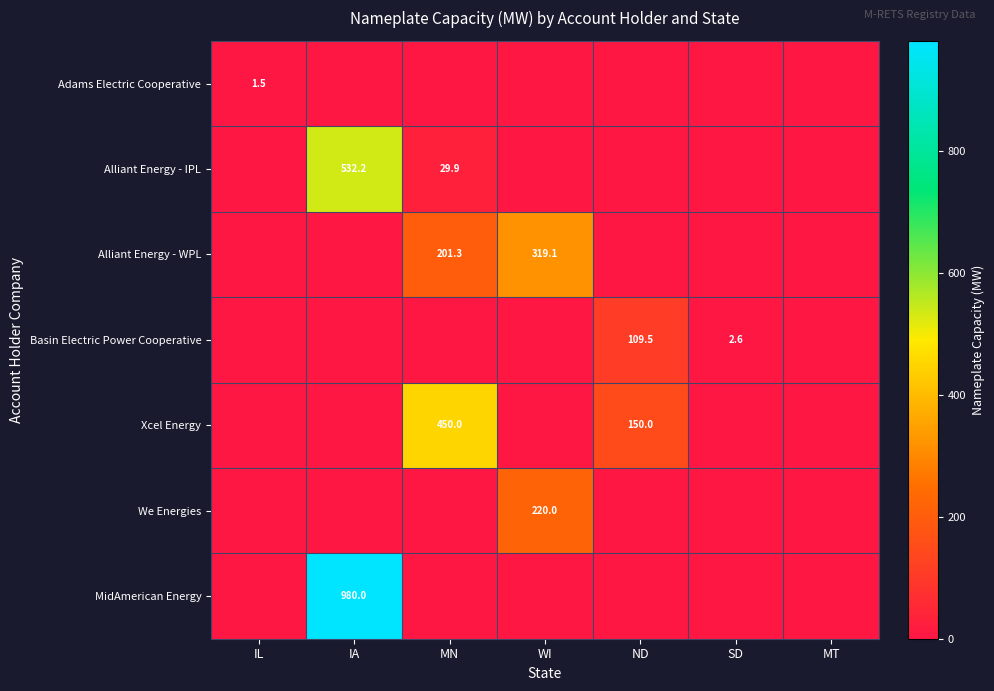

The We Energies series shows 220.0 at WI. True or false?

True